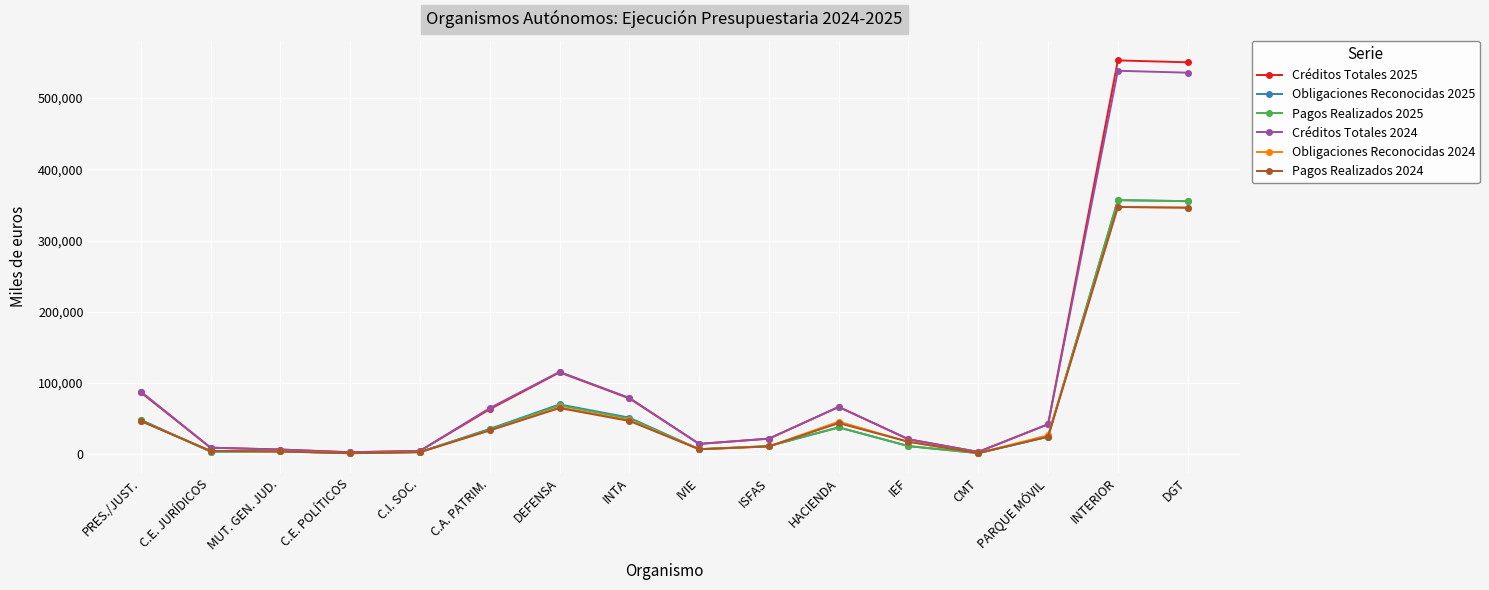

What is the difference between the Créditos Totales 2024 values at CMT and C.E. POLÍTICOS?

576